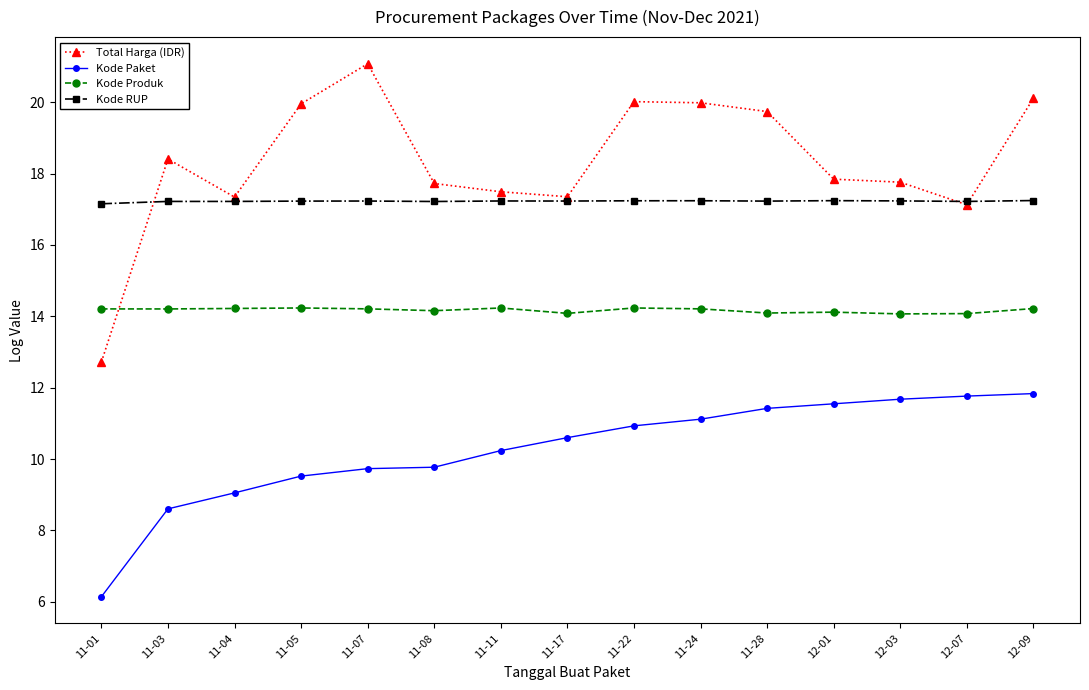

The value of Kode RUP at 12-09 is 17.2. True or false?

True